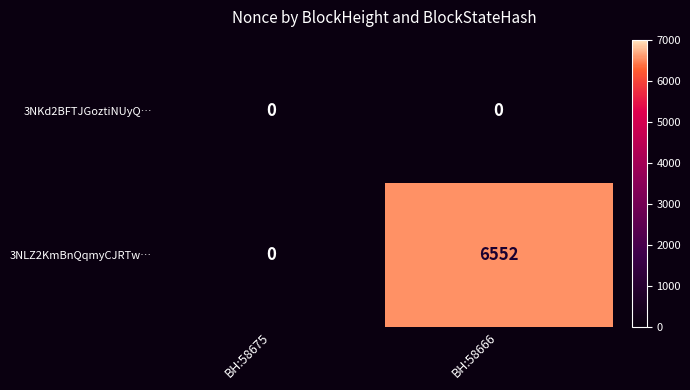

Reading right to left, what are all the values shown in this chart?

3NKd2BFTJGoztiNUyQ…: BH:58666=0	BH:58675=0
3NLZ2KmBnQqmyCJRTw…: BH:58666=6552	BH:58675=0